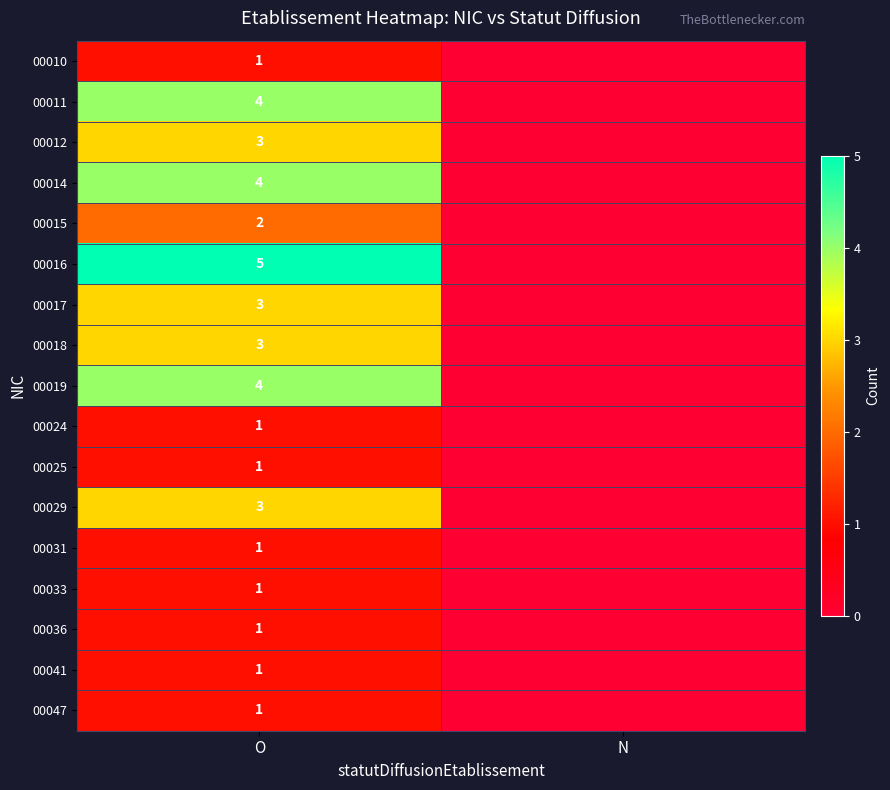

What is the total value across all series at O?

39